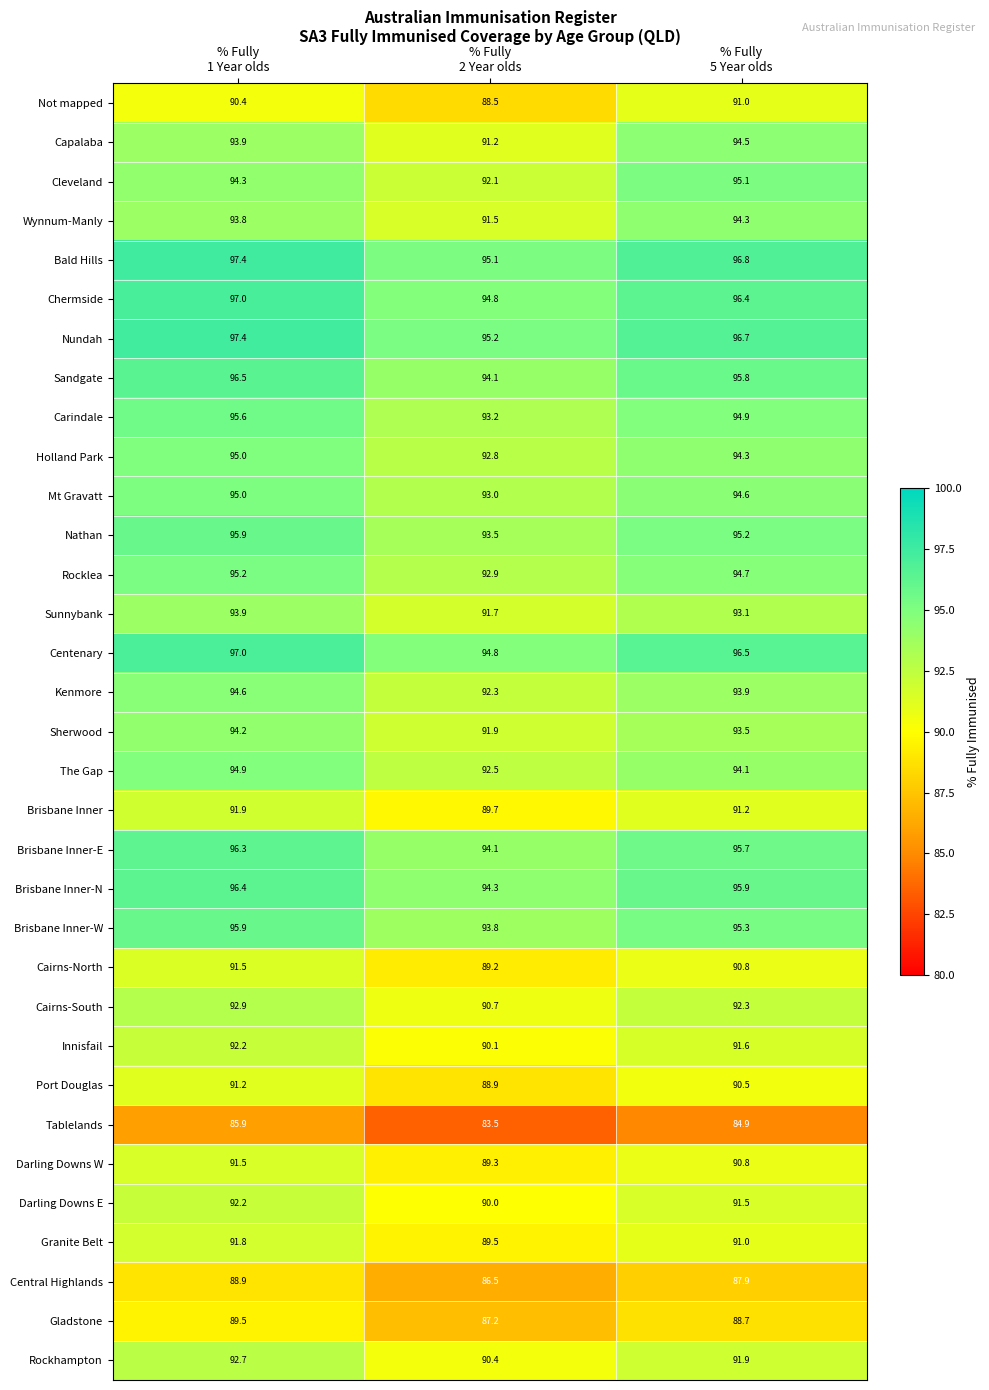

What is the highest value of the Gladstone series?

89.5